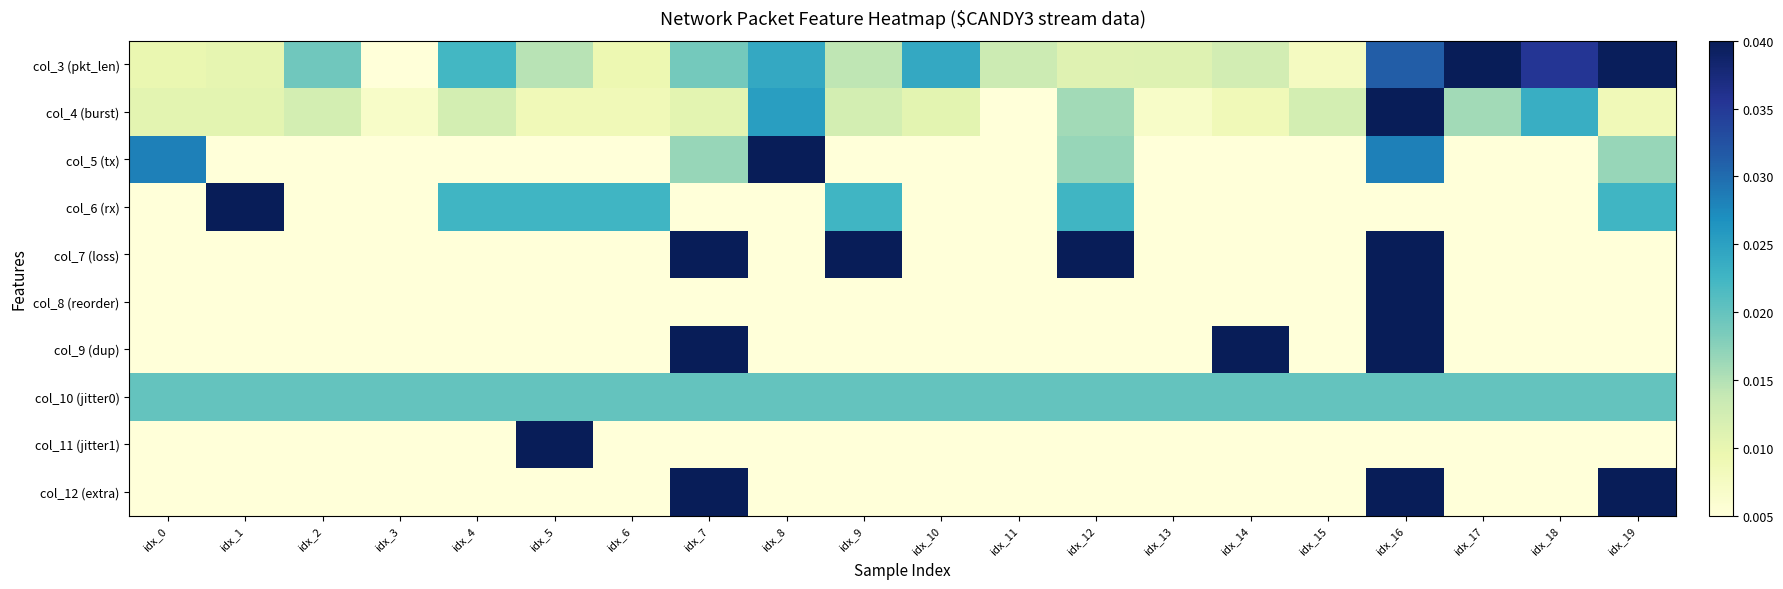

Reading right to left, extract all data points from this chart.

col_3 (pkt_len): idx_19=0.0	idx_18=0.0	idx_17=0.0	idx_16=0.0	idx_15=0.0	idx_14=0.0	idx_13=0.0	idx_12=0.0	idx_11=0.0	idx_10=0.0	idx_9=0.0	idx_8=0.0	idx_7=0.0	idx_6=0.0	idx_5=0.0	idx_4=0.0	idx_3=0.0	idx_2=0.0	idx_1=0.0	idx_0=0.0
col_4 (burst): idx_19=0.0	idx_18=0.0	idx_17=0.0	idx_16=0.0	idx_15=0.0	idx_14=0.0	idx_13=0.0	idx_12=0.0	idx_11=0.0	idx_10=0.0	idx_9=0.0	idx_8=0.0	idx_7=0.0	idx_6=0.0	idx_5=0.0	idx_4=0.0	idx_3=0.0	idx_2=0.0	idx_1=0.0	idx_0=0.0
col_5 (tx): idx_19=0.0	idx_18=0.0	idx_17=0.0	idx_16=0.0	idx_15=0.0	idx_14=0.0	idx_13=0.0	idx_12=0.0	idx_11=0.0	idx_10=0.0	idx_9=0.0	idx_8=0.0	idx_7=0.0	idx_6=0.0	idx_5=0.0	idx_4=0.0	idx_3=0.0	idx_2=0.0	idx_1=0.0	idx_0=0.0
col_6 (rx): idx_19=0.0	idx_18=0.0	idx_17=0.0	idx_16=0.0	idx_15=0.0	idx_14=0.0	idx_13=0.0	idx_12=0.0	idx_11=0.0	idx_10=0.0	idx_9=0.0	idx_8=0.0	idx_7=0.0	idx_6=0.0	idx_5=0.0	idx_4=0.0	idx_3=0.0	idx_2=0.0	idx_1=0.0	idx_0=0.0
col_7 (loss): idx_19=0.0	idx_18=0.0	idx_17=0.0	idx_16=0.0	idx_15=0.0	idx_14=0.0	idx_13=0.0	idx_12=0.0	idx_11=0.0	idx_10=0.0	idx_9=0.0	idx_8=0.0	idx_7=0.0	idx_6=0.0	idx_5=0.0	idx_4=0.0	idx_3=0.0	idx_2=0.0	idx_1=0.0	idx_0=0.0
col_8 (reorder): idx_19=0.0	idx_18=0.0	idx_17=0.0	idx_16=0.0	idx_15=0.0	idx_14=0.0	idx_13=0.0	idx_12=0.0	idx_11=0.0	idx_10=0.0	idx_9=0.0	idx_8=0.0	idx_7=0.0	idx_6=0.0	idx_5=0.0	idx_4=0.0	idx_3=0.0	idx_2=0.0	idx_1=0.0	idx_0=0.0
col_9 (dup): idx_19=0.0	idx_18=0.0	idx_17=0.0	idx_16=0.0	idx_15=0.0	idx_14=0.0	idx_13=0.0	idx_12=0.0	idx_11=0.0	idx_10=0.0	idx_9=0.0	idx_8=0.0	idx_7=0.0	idx_6=0.0	idx_5=0.0	idx_4=0.0	idx_3=0.0	idx_2=0.0	idx_1=0.0	idx_0=0.0
col_10 (jitter0): idx_19=0.0	idx_18=0.0	idx_17=0.0	idx_16=0.0	idx_15=0.0	idx_14=0.0	idx_13=0.0	idx_12=0.0	idx_11=0.0	idx_10=0.0	idx_9=0.0	idx_8=0.0	idx_7=0.0	idx_6=0.0	idx_5=0.0	idx_4=0.0	idx_3=0.0	idx_2=0.0	idx_1=0.0	idx_0=0.0
col_11 (jitter1): idx_19=0.0	idx_18=0.0	idx_17=0.0	idx_16=0.0	idx_15=0.0	idx_14=0.0	idx_13=0.0	idx_12=0.0	idx_11=0.0	idx_10=0.0	idx_9=0.0	idx_8=0.0	idx_7=0.0	idx_6=0.0	idx_5=0.0	idx_4=0.0	idx_3=0.0	idx_2=0.0	idx_1=0.0	idx_0=0.0
col_12 (extra): idx_19=0.0	idx_18=0.0	idx_17=0.0	idx_16=0.0	idx_15=0.0	idx_14=0.0	idx_13=0.0	idx_12=0.0	idx_11=0.0	idx_10=0.0	idx_9=0.0	idx_8=0.0	idx_7=0.0	idx_6=0.0	idx_5=0.0	idx_4=0.0	idx_3=0.0	idx_2=0.0	idx_1=0.0	idx_0=0.0